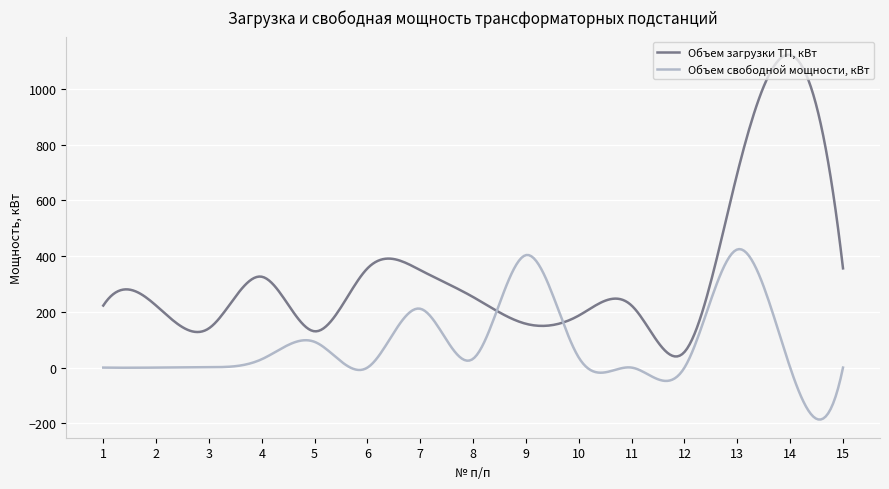

List the series in order of their peak value, lowest first.

Объем свободной мощности, кВт, Объем загрузки ТП, кВт